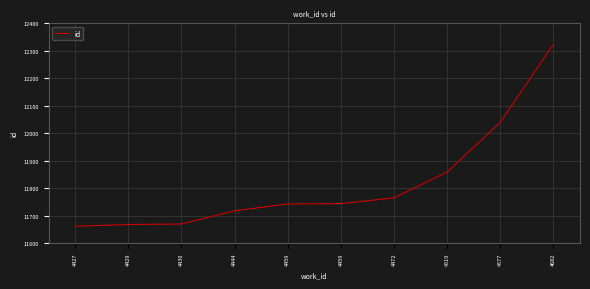

How many lines are shown in the chart?

1